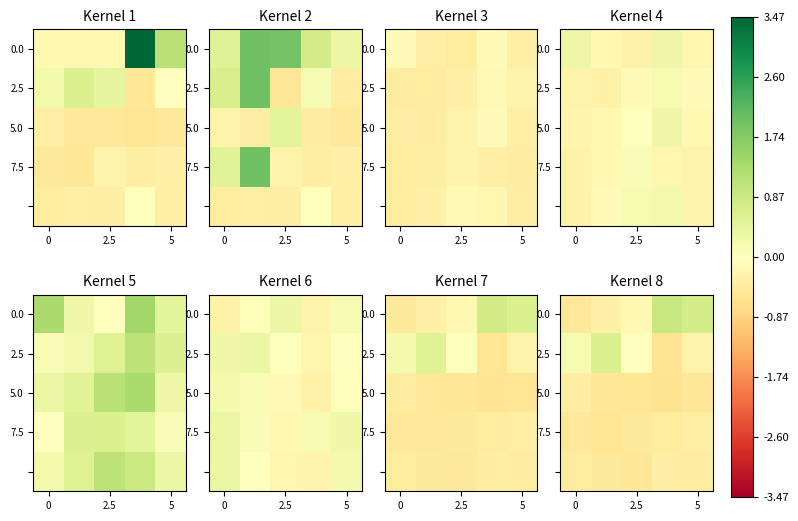

What is the difference between the second highest and minimum values in the 7.5 series?

0.1